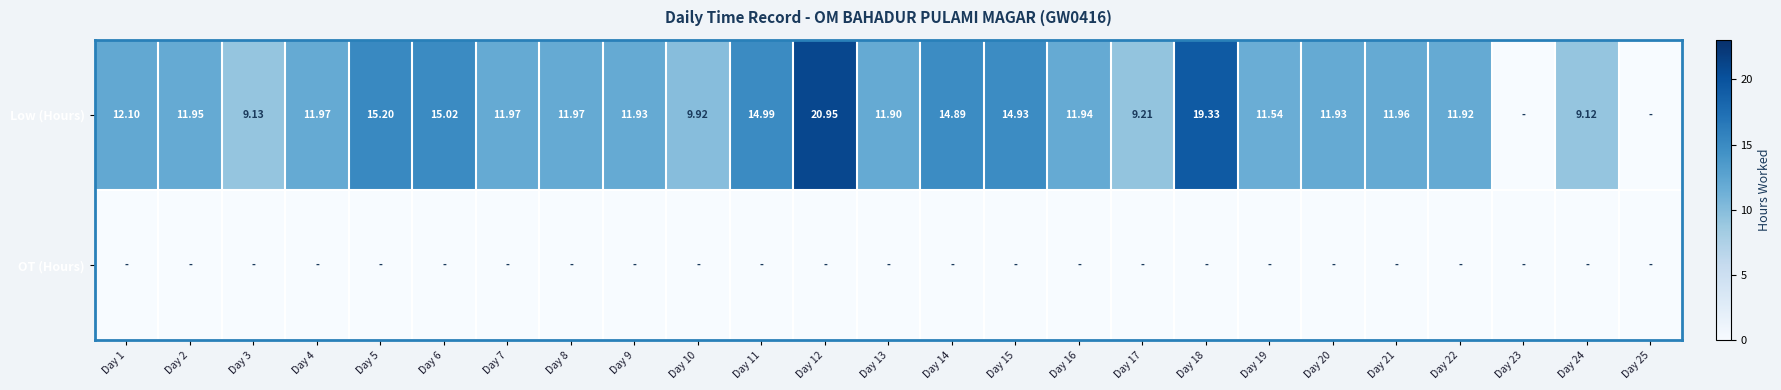

Which series has the largest range (max minus min)?

Low (Hours)